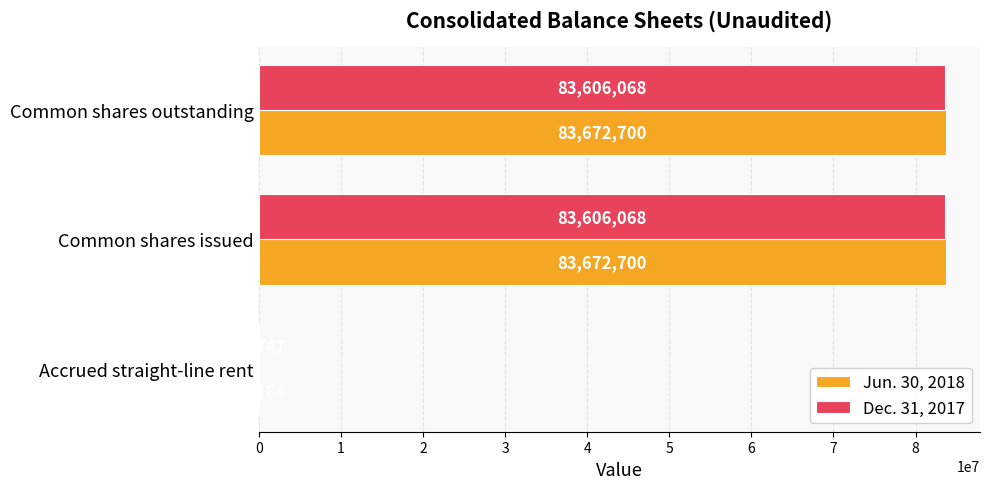

What is the sum of the Dec. 31, 2017 values at Accrued straight-line rent and Common shares issued?

83637815